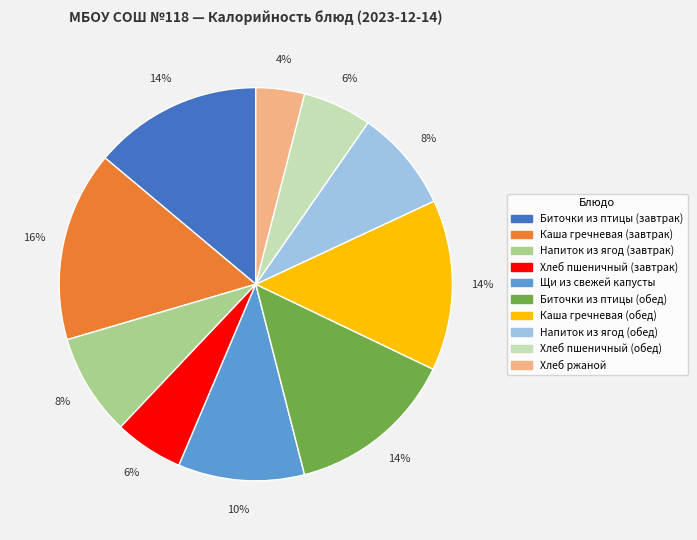

The Напиток из ягод (завтрак) slice represents 8% of the pie. True or false?

True